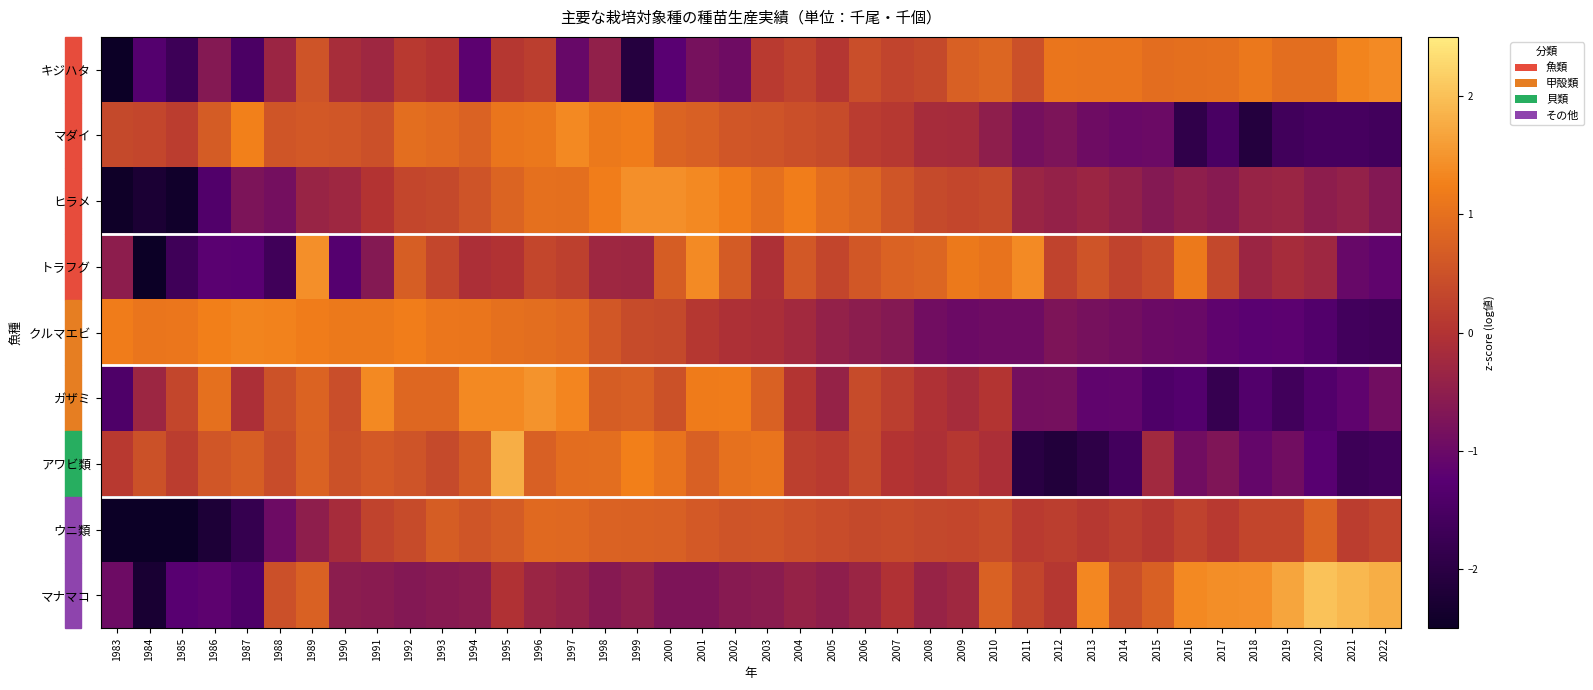

What is the total value across all series at 1986?

-3.1